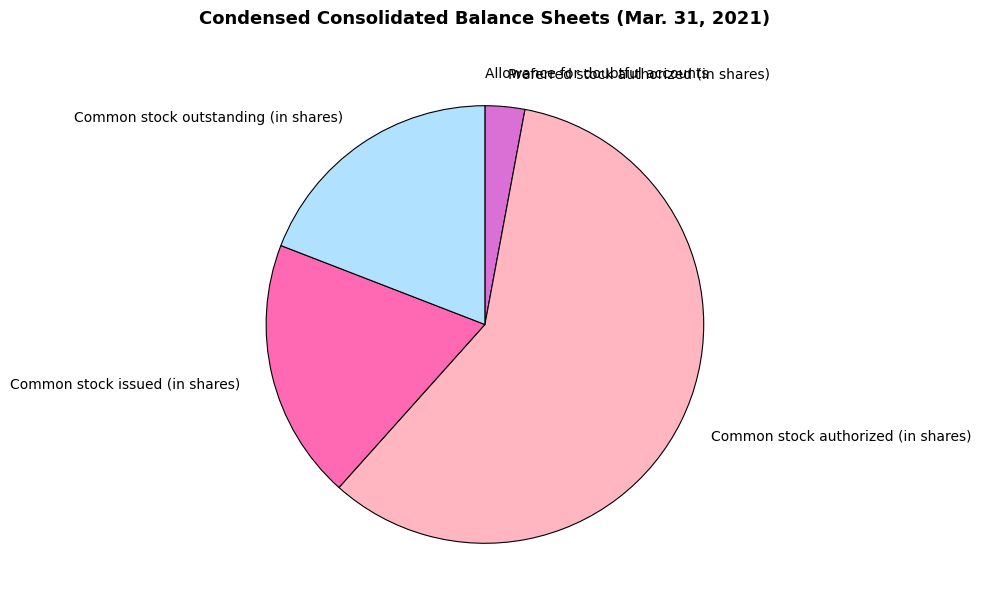

Which has a higher value, Preferred stock authorized (in shares) or Common stock issued (in shares)?

Common stock issued (in shares)